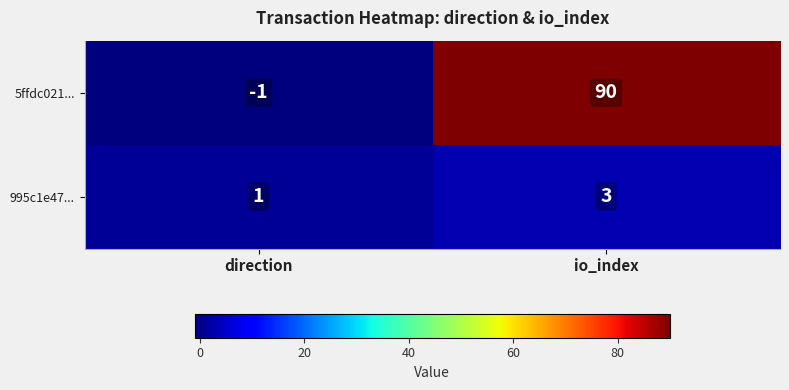

Rank the series by their average value, from highest to lowest.

5ffdc021..., 995c1e47...